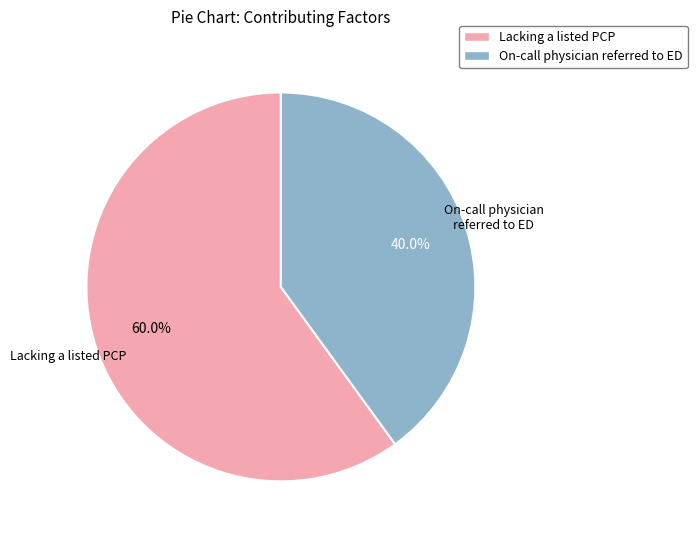

Does any single category account for the majority?

Yes